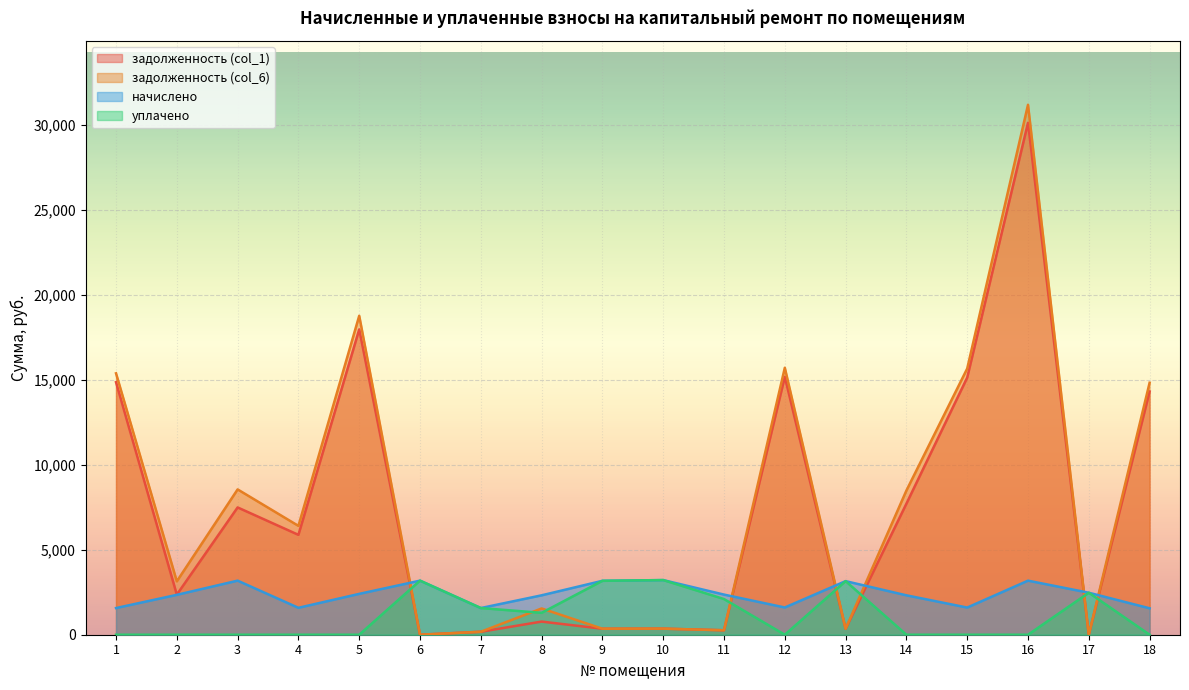

What is the value of the задолженность (col_1) point at the 18th from the left?

14306.9